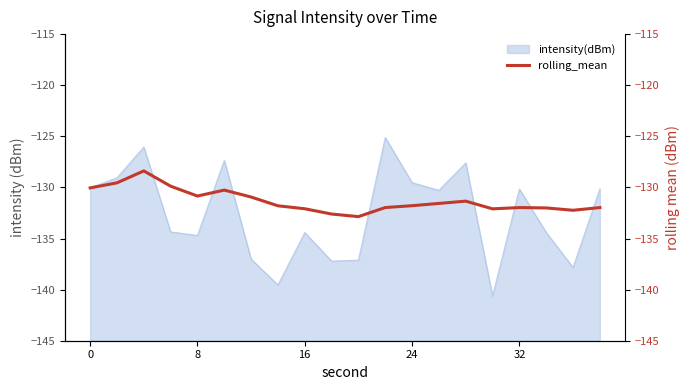

The chart shows a value of -213.0 at 10. True or false?

False